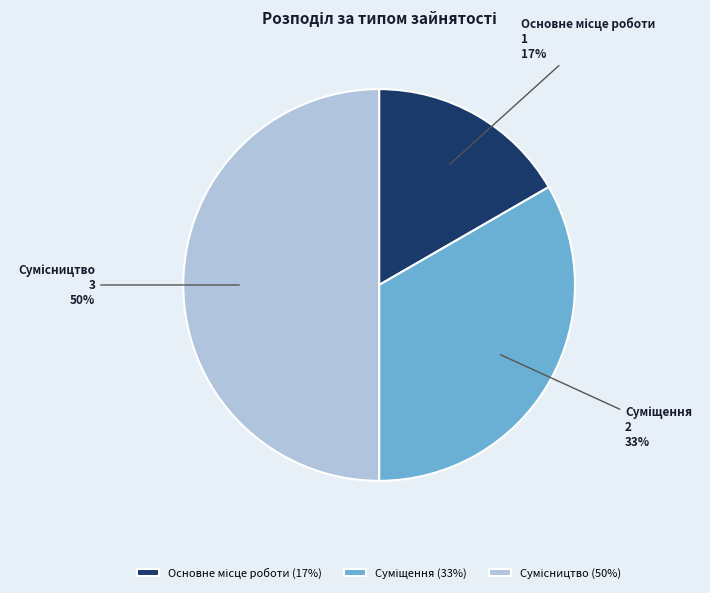

To the nearest percent, what is the difference between the largest and smallest slice percentages?

33%